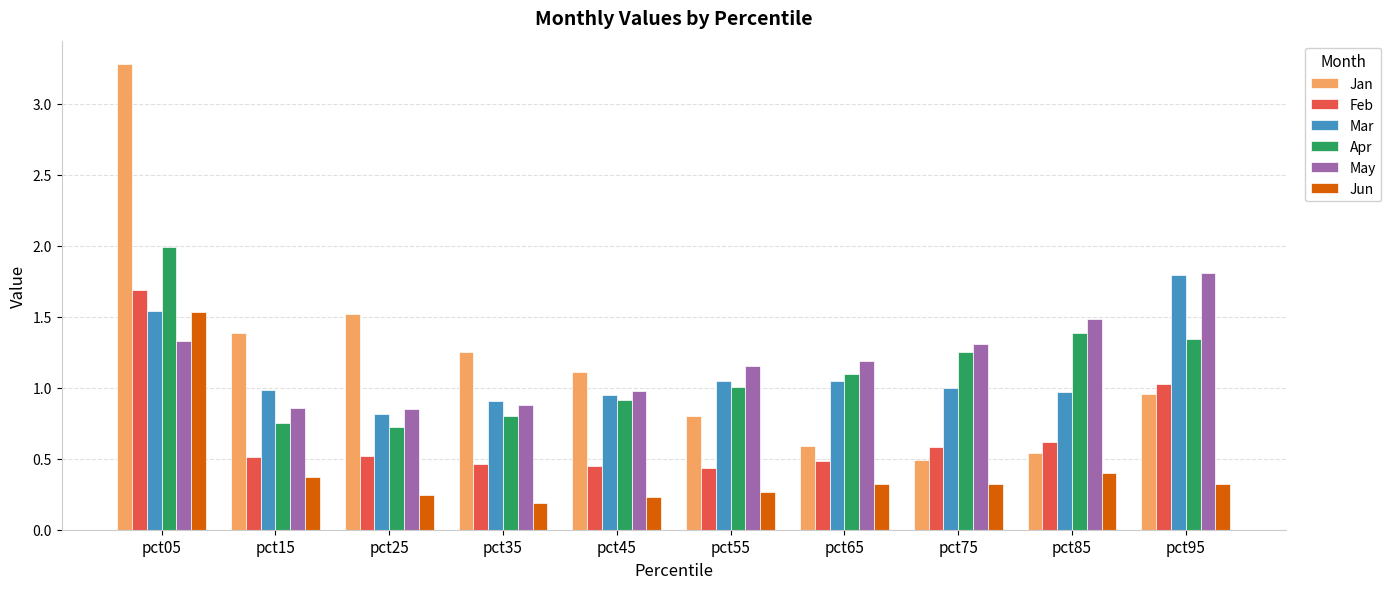

What is the sum of the May values at pct75 and pct15?

2.2